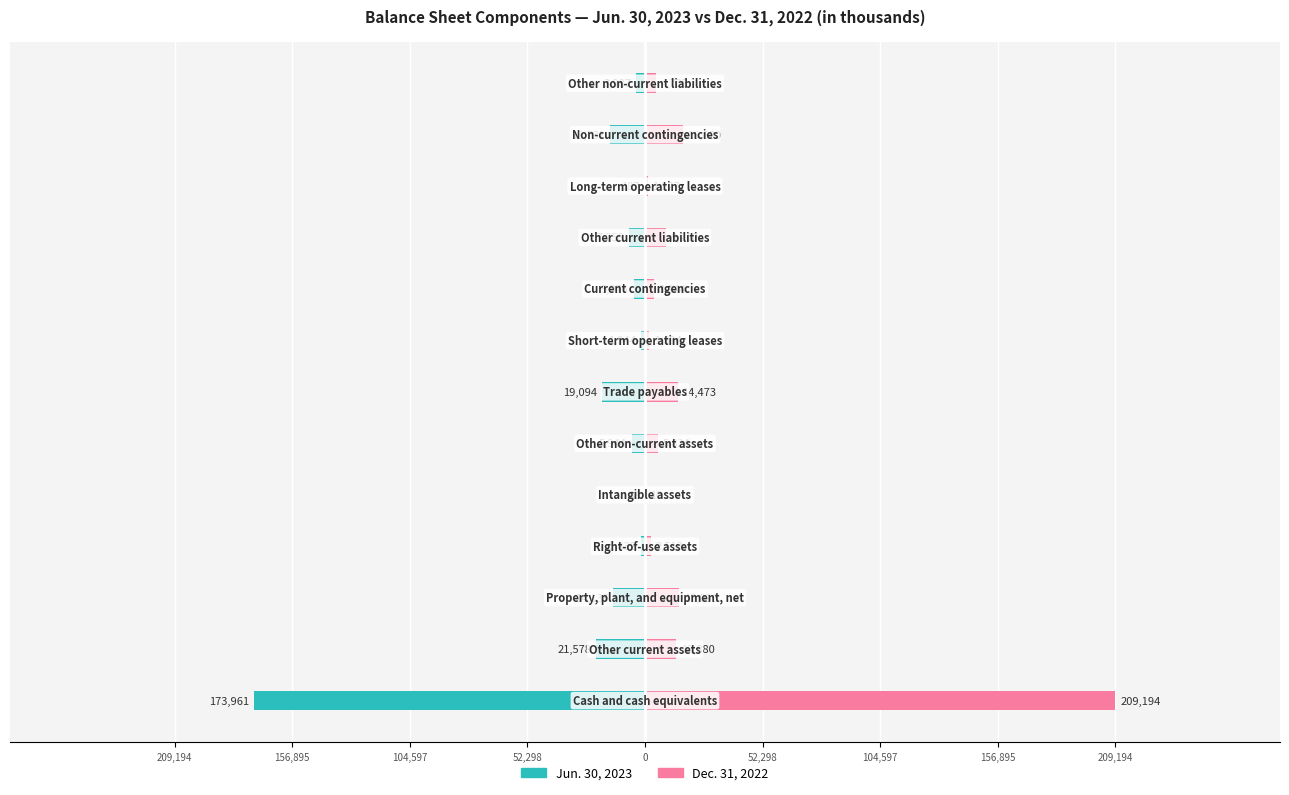

How many values in the Jun. 30, 2023 series are below -5944?

6